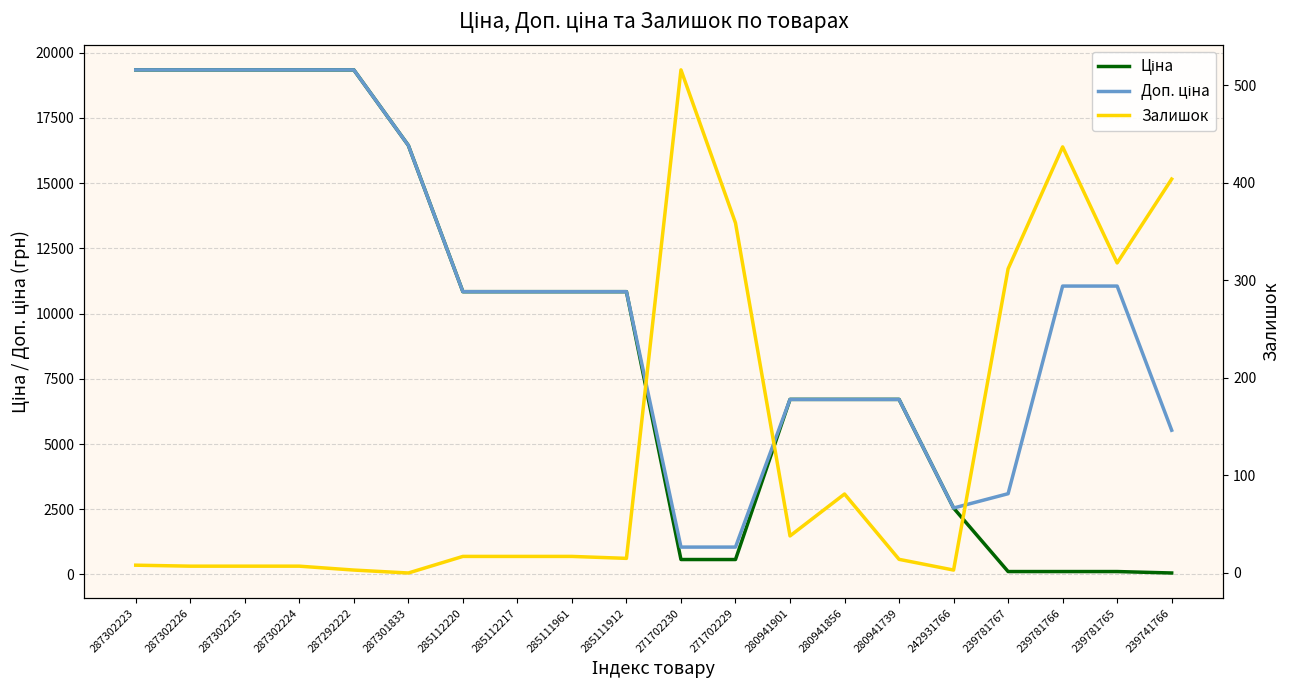

The value of Доп. ціна at 271702229 is 212.7. True or false?

False